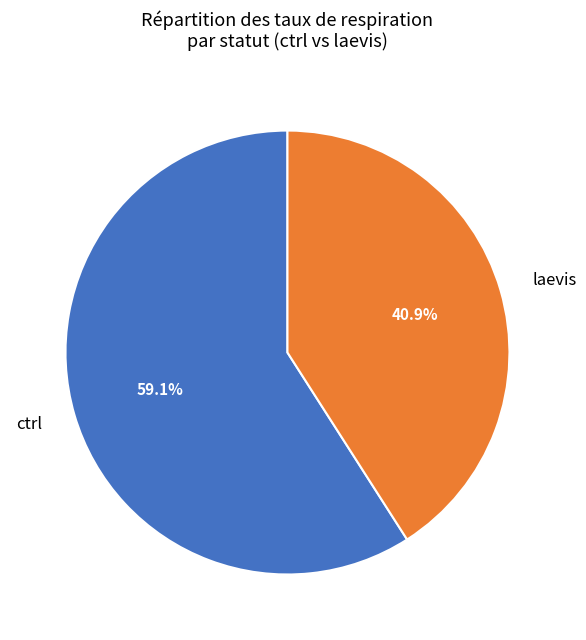

Does ctrl represent more than half of the total?

Yes